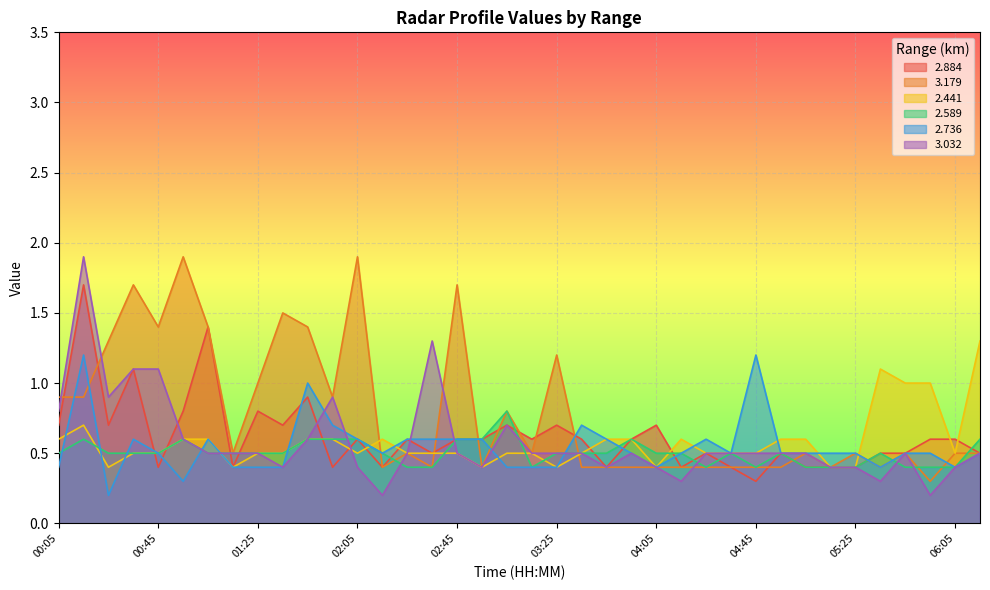

Reading right to left, what are all the values shown in this chart?

2.884: 0.5	0.6	0.6	0.5	0.5	0.4	0.4	0.4	0.5	0.3	0.4	0.5	0.4	0.7	0.6	0.4	0.6	0.7	0.6	0.7	0.6	0.6	0.5	0.6	0.4	0.6	0.4	0.9	0.7	0.8	0.4	1.4	0.8	0.4	1.1	0.7	1.7	0.7
3.179: 0.5	0.5	0.3	0.5	0.4	0.5	0.4	0.5	0.4	0.4	0.4	0.4	0.4	0.4	0.4	0.4	0.4	1.2	0.5	0.8	0.4	1.7	0.4	0.5	0.4	1.9	0.9	1.4	1.5	1.0	0.5	1.4	1.9	1.4	1.7	1.3	0.9	0.9
2.441: 1.3	0.5	1.0	1.0	1.1	0.4	0.4	0.6	0.6	0.5	0.5	0.5	0.6	0.4	0.6	0.6	0.5	0.4	0.5	0.5	0.4	0.5	0.5	0.5	0.6	0.5	0.6	0.6	0.5	0.5	0.4	0.6	0.6	0.5	0.5	0.4	0.7	0.6
2.589: 0.6	0.4	0.4	0.4	0.5	0.4	0.4	0.4	0.5	0.4	0.5	0.4	0.5	0.5	0.6	0.5	0.5	0.5	0.4	0.8	0.6	0.6	0.4	0.4	0.5	0.6	0.6	0.6	0.5	0.5	0.5	0.5	0.6	0.5	0.5	0.5	0.6	0.5
2.736: 0.5	0.4	0.5	0.5	0.4	0.5	0.5	0.5	0.5	1.2	0.5	0.6	0.5	0.4	0.5	0.6	0.7	0.4	0.4	0.4	0.6	0.6	0.6	0.6	0.5	0.6	0.7	1.0	0.4	0.4	0.4	0.6	0.3	0.5	0.6	0.2	1.2	0.4
3.032: 0.5	0.4	0.2	0.5	0.3	0.4	0.4	0.5	0.5	0.5	0.5	0.5	0.3	0.4	0.5	0.4	0.5	0.5	0.5	0.7	0.4	0.5	1.3	0.5	0.2	0.4	0.9	0.6	0.4	0.5	0.5	0.5	0.6	1.1	1.1	0.9	1.9	0.8